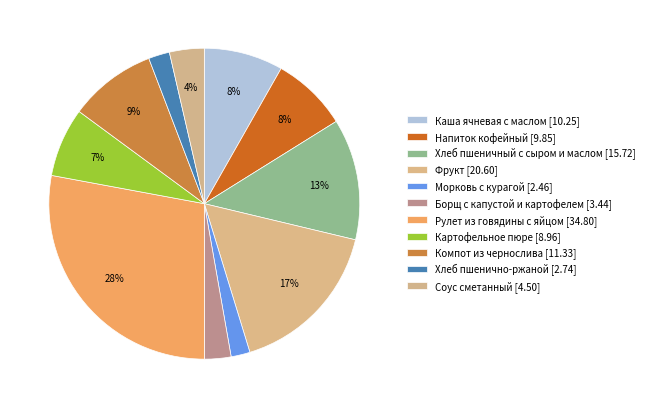

To the nearest percent, what portion does Напиток кофейный represent?

8%